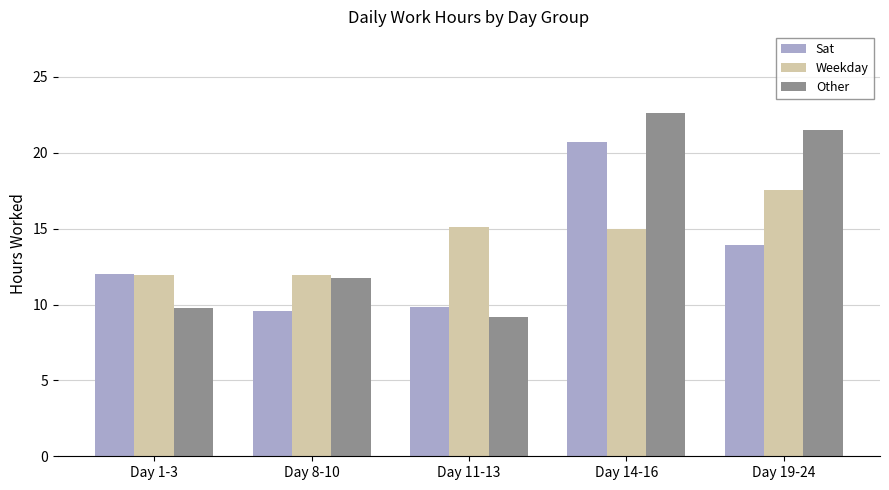

At how many categories does at least one series exceed 20?

2